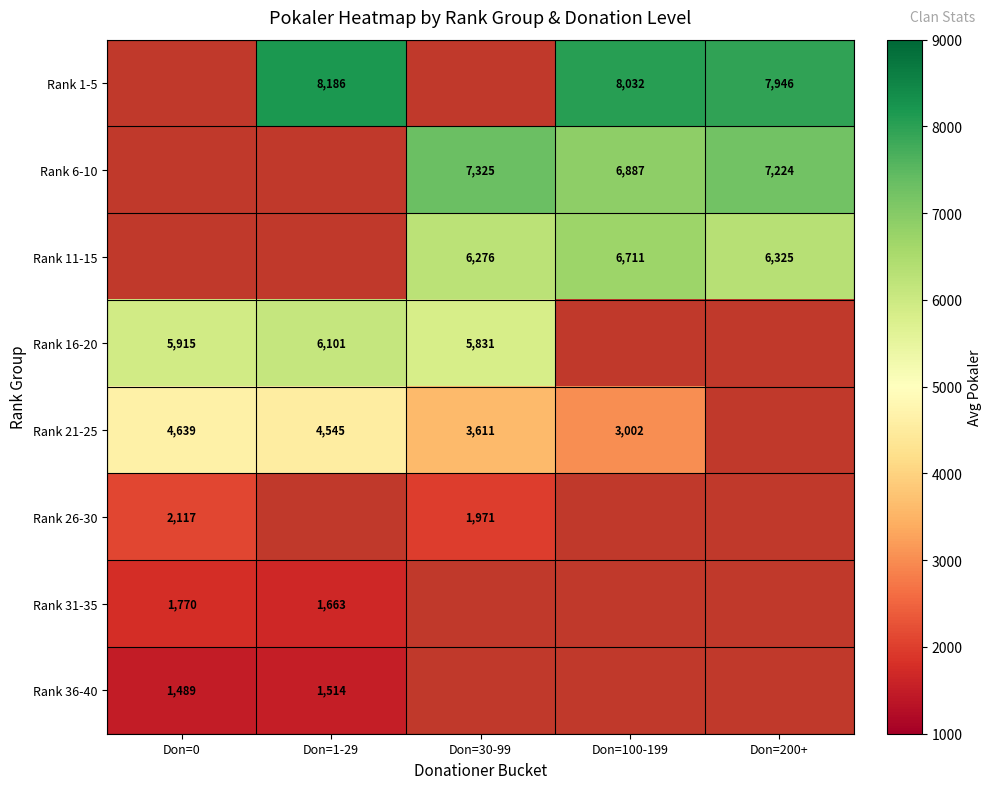

The value of Rank 26-30 at Don=30-99 is 1202. True or false?

False